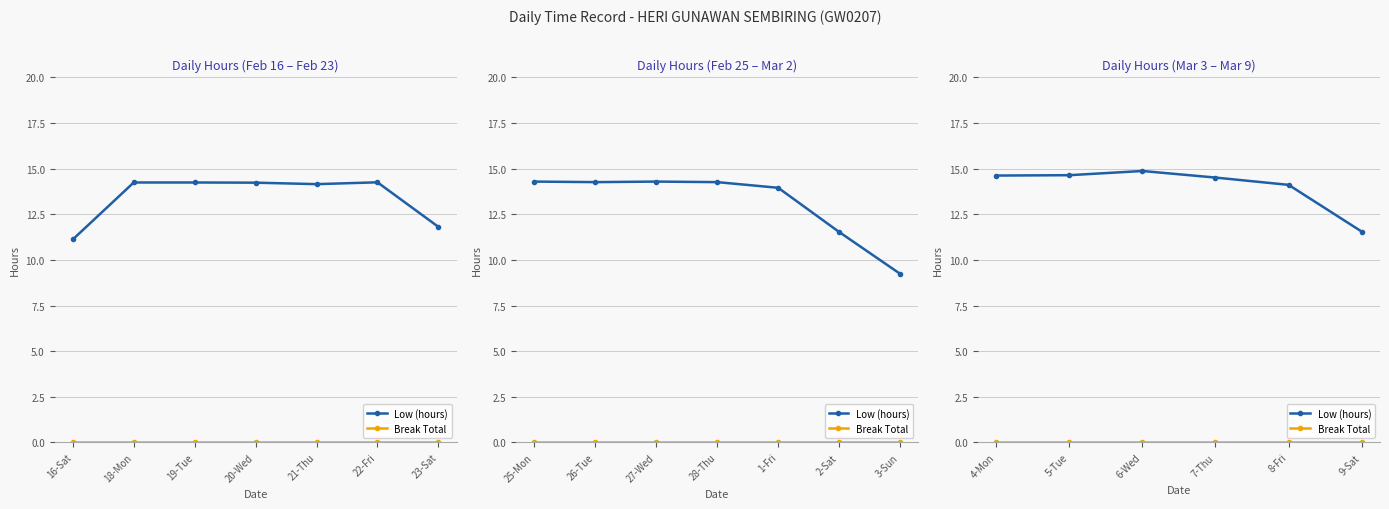

How many series are shown in this chart?

2